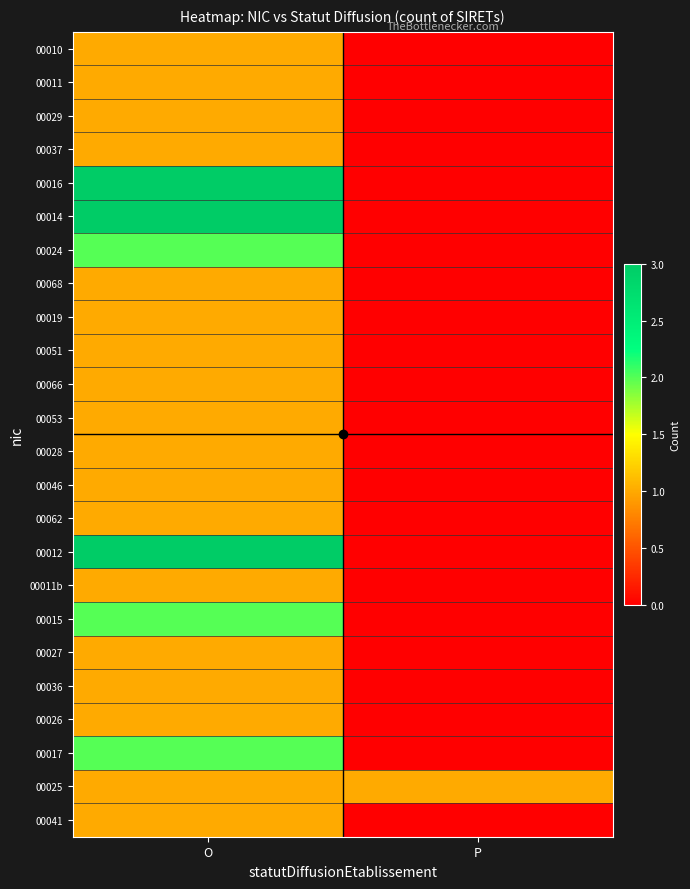

Which series changed the most between O and P?

00016